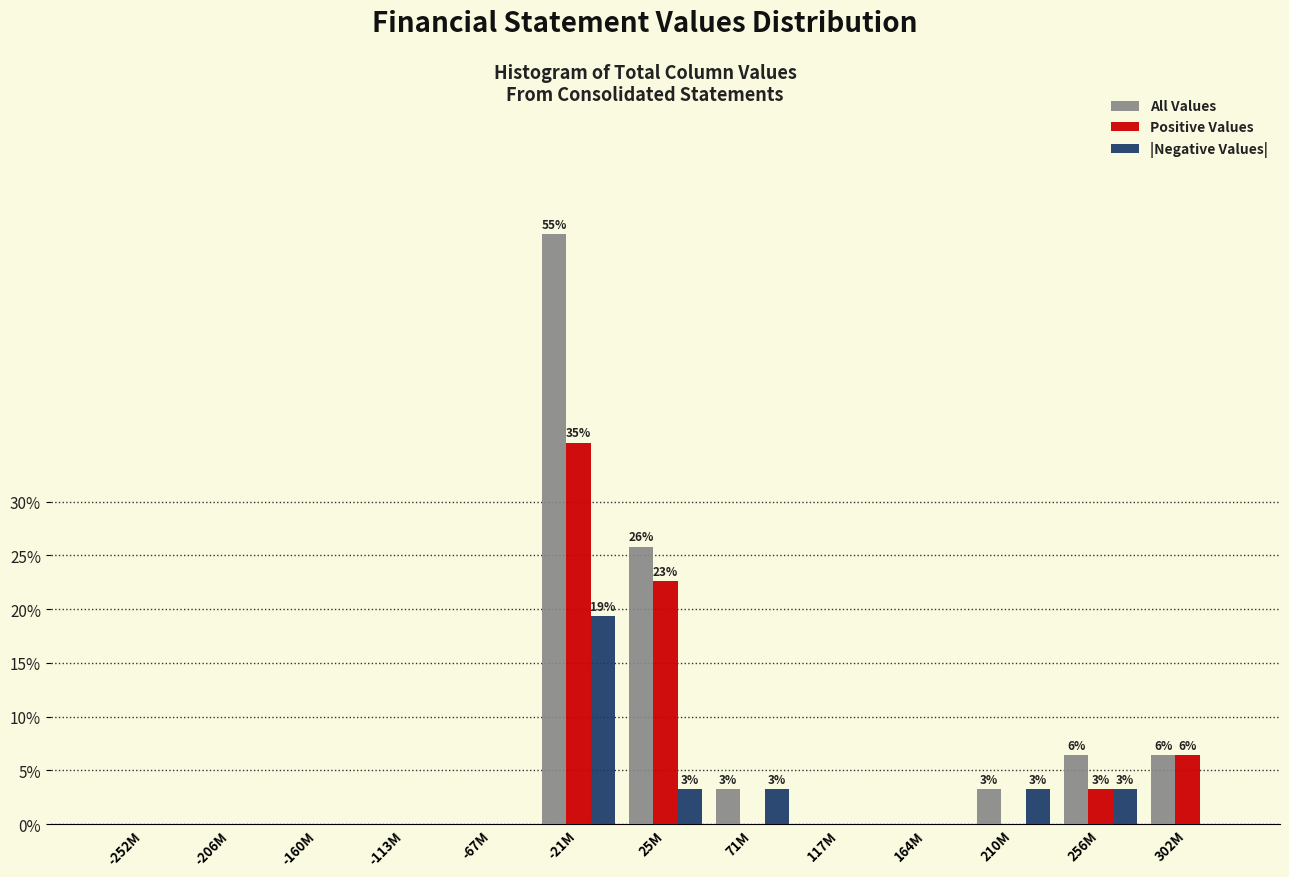

Is it true that Positive Values equals 0.0 at -67M?

True